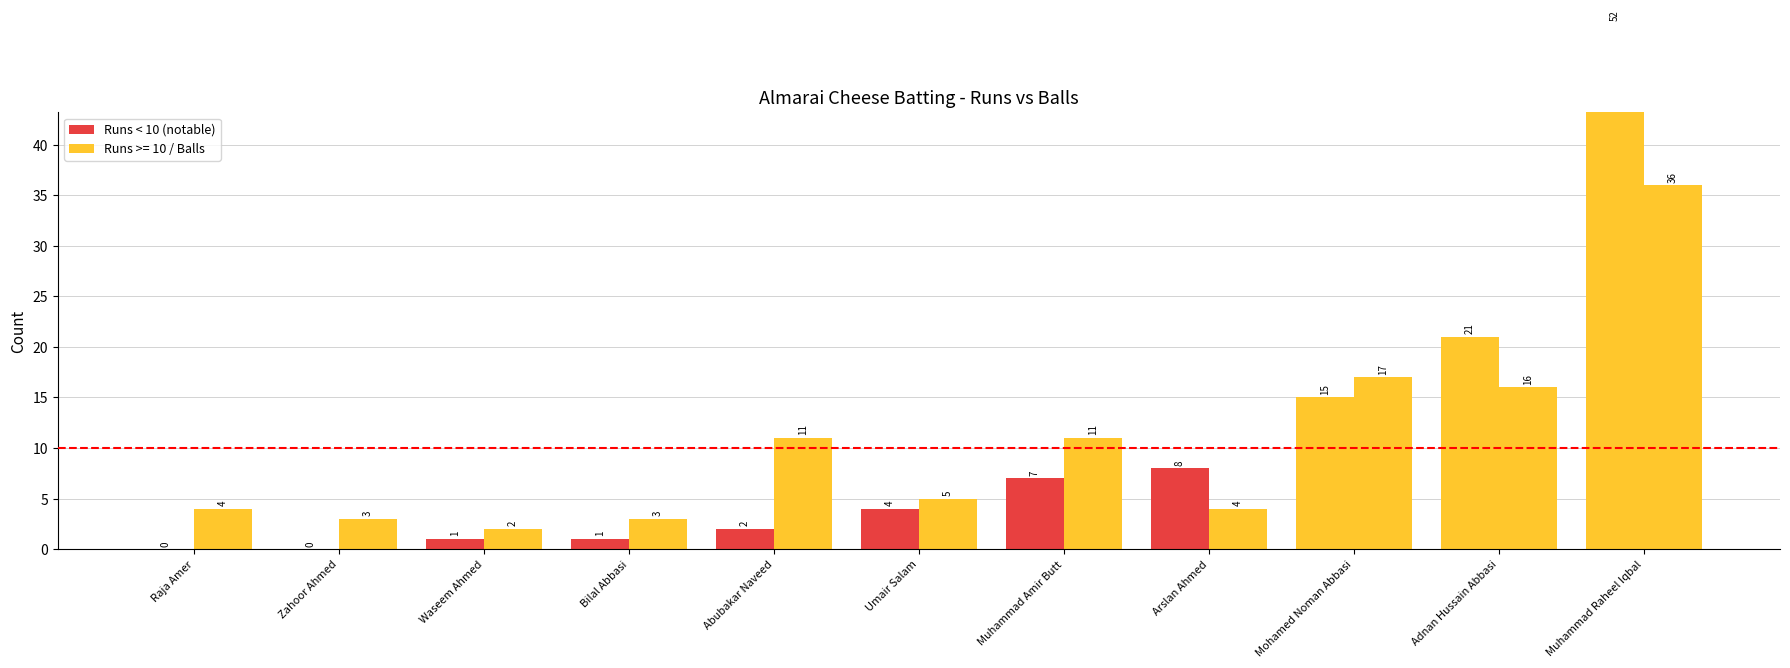

At which label does Balls reach its peak?

Muhammad Raheel Iqbal